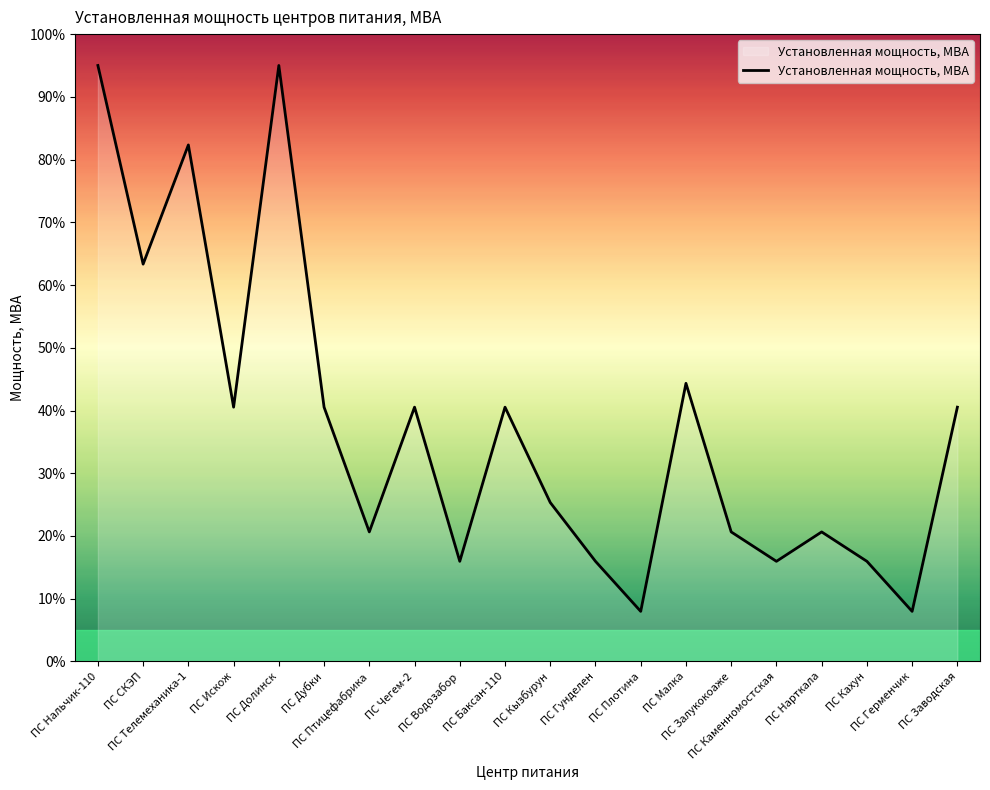

What is the change in value from ПС Баксан-110 to ПС Малка?

+3.8